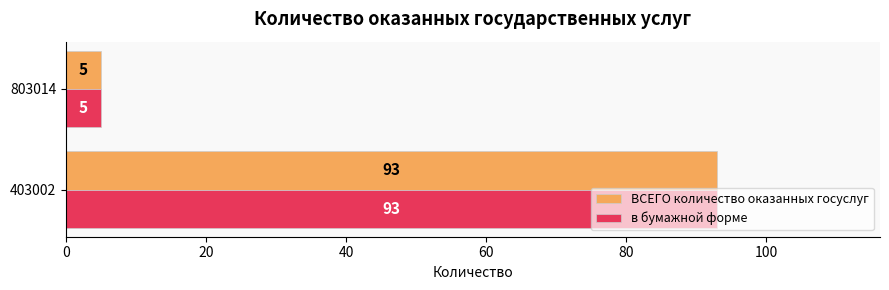

What is the greatest value displayed?

93